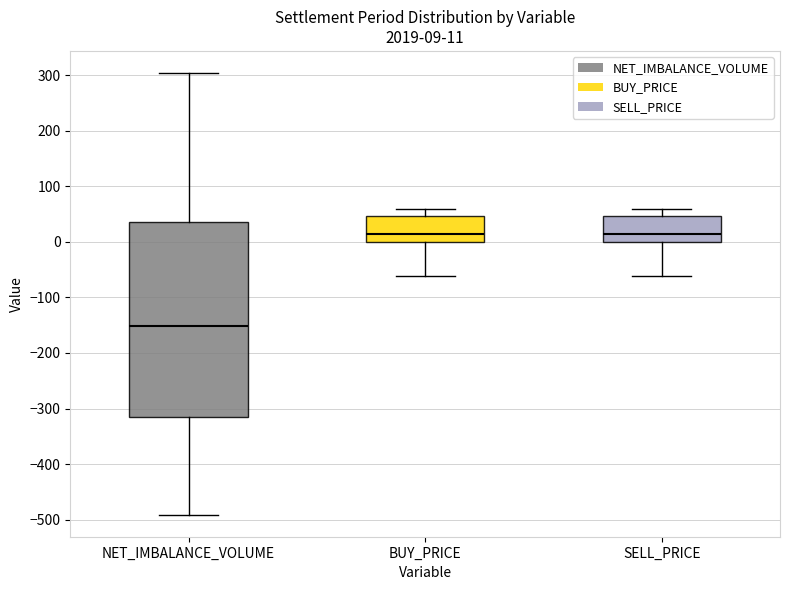

Comparing the boxes themselves (not the whiskers), which one is the tallest?

NET_IMBALANCE_VOLUME